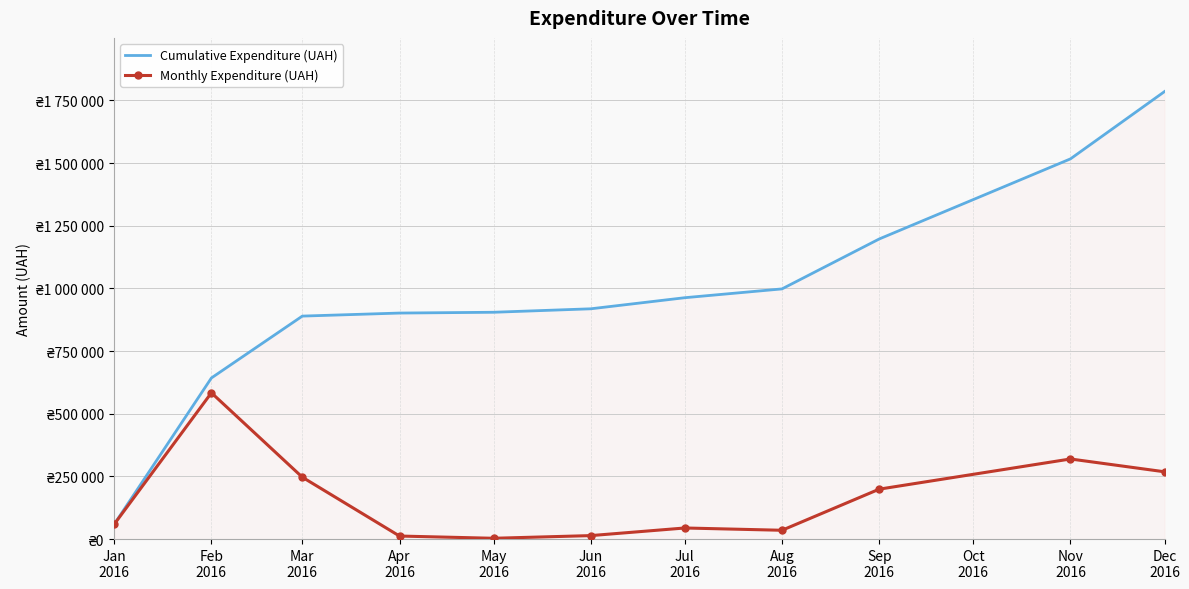

What are all the series names shown in the legend?

Cumulative Expenditure (UAH), Monthly Expenditure (UAH)